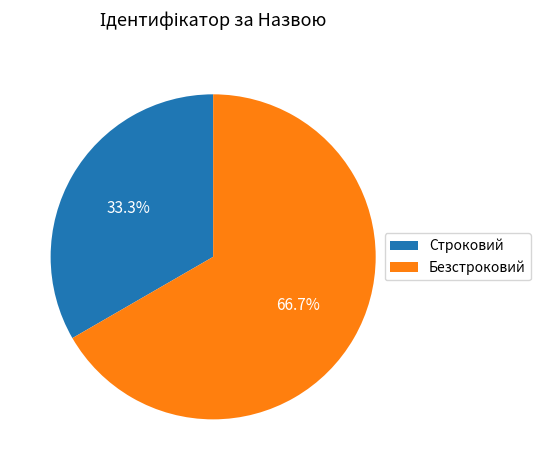

What is the ratio of the value at Безстроковий to the value at Строковий?

2.0